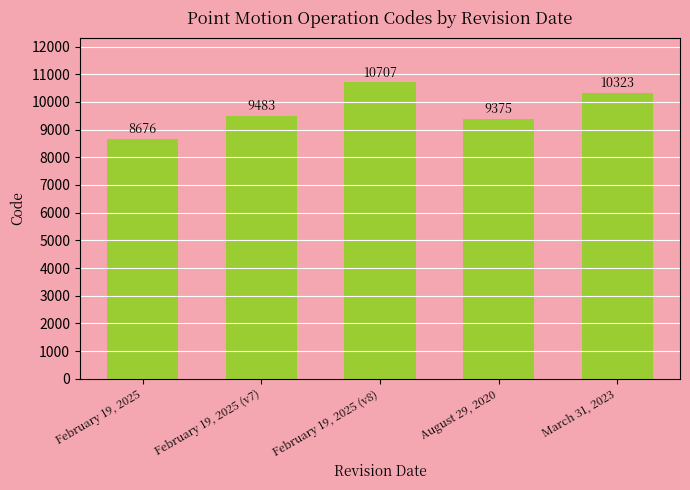

Reading left to right, list all the values displayed in this chart.

8676	9483	10707	9375	10323